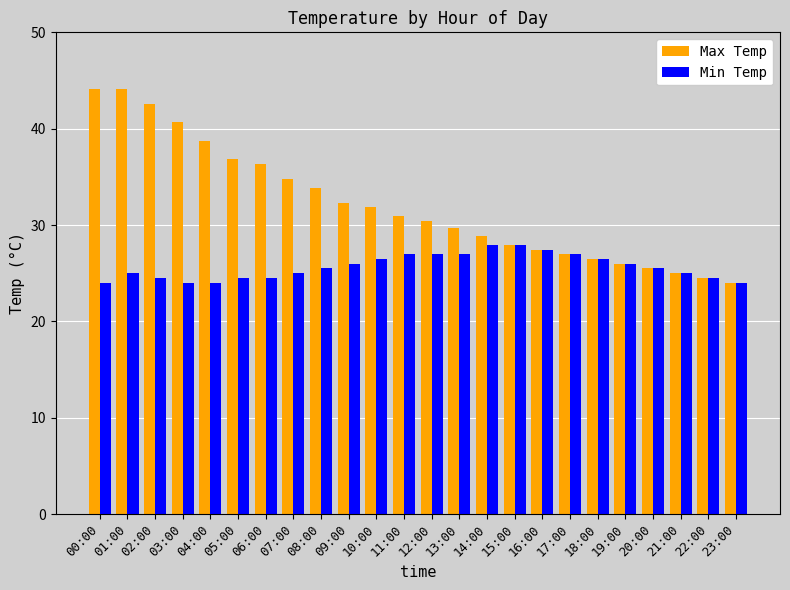

Is the value of Max Temp at 02:00 greater than the value of Min Temp at 05:00?

Yes